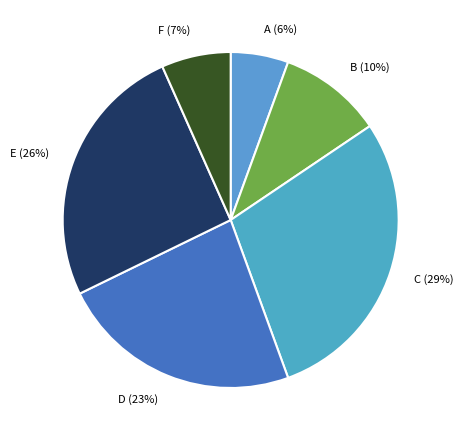

Combined, do D (23%) and B (10%) account for over 50%?

No